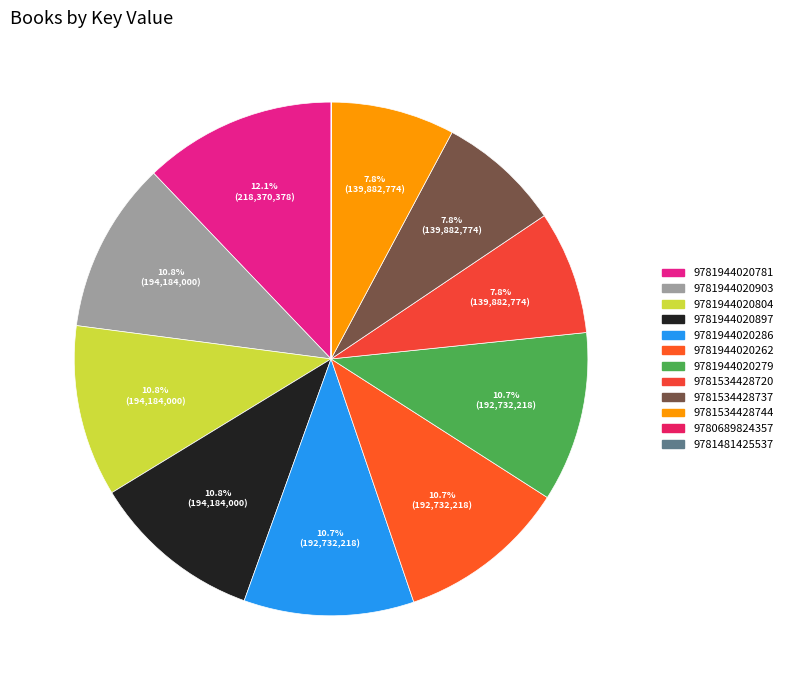

Rank the categories by value from lowest to highest.

9780689824357, 9781481425537, 9781534428720, 9781534428737, 9781534428744, 9781944020286, 9781944020262, 9781944020279, 9781944020903, 9781944020804, 9781944020897, 9781944020781